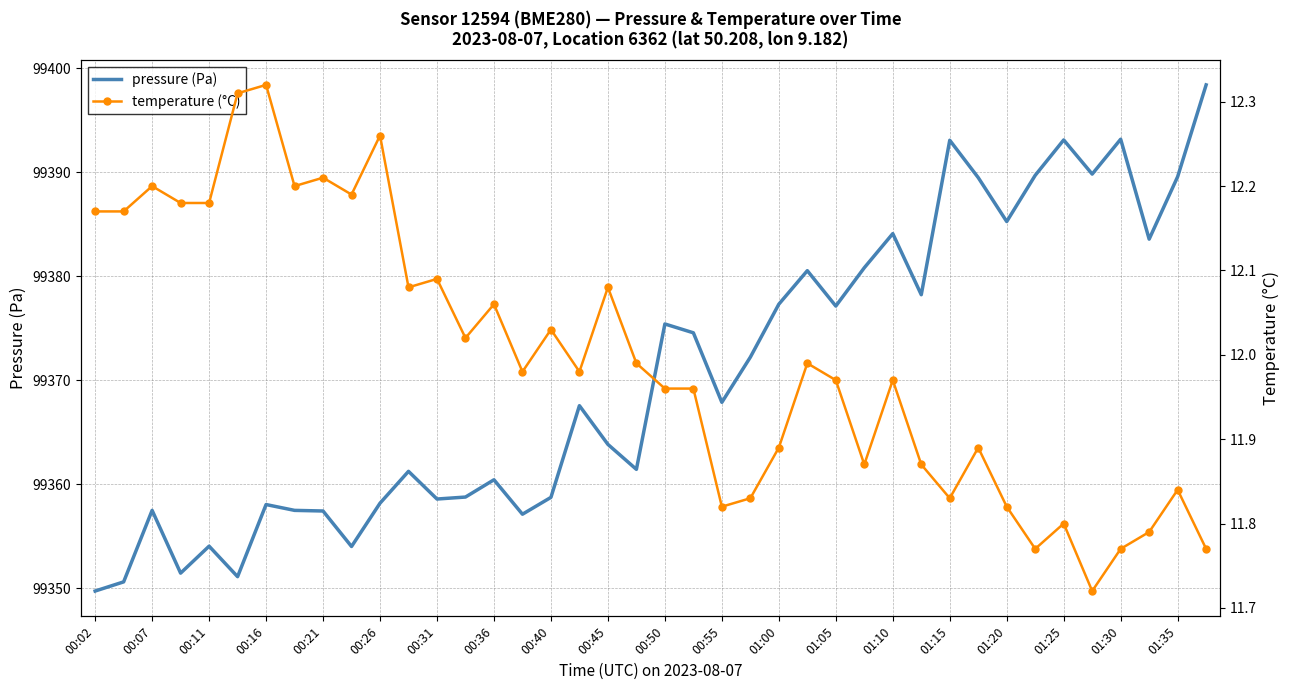

How many values in the pressure (Pa) series are below 99367?

19